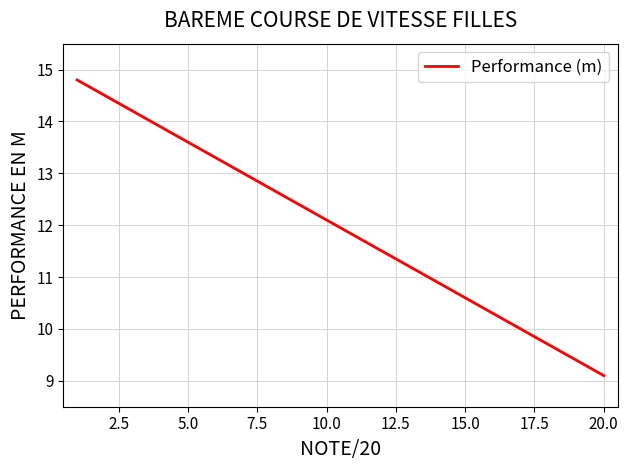

What is the minimum value shown in the chart?

9.1